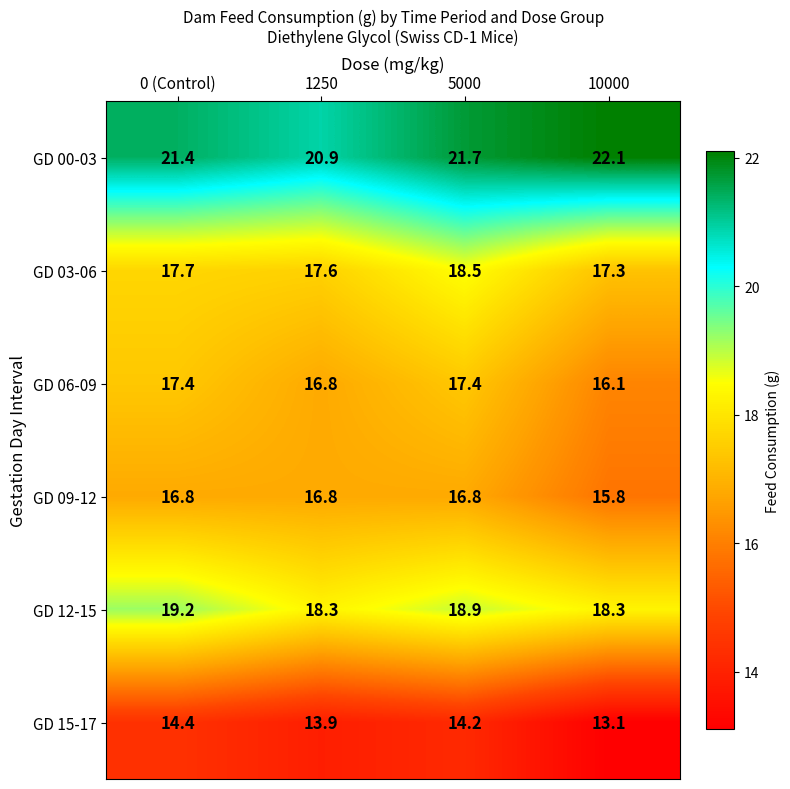

Reading left to right, transcribe all the data shown in this chart.

GD 00-03: 0 (Control)=21.4	1250=20.9	5000=21.7	10000=22.1
GD 03-06: 0 (Control)=17.7	1250=17.6	5000=18.5	10000=17.3
GD 06-09: 0 (Control)=17.4	1250=16.8	5000=17.4	10000=16.1
GD 09-12: 0 (Control)=16.8	1250=16.8	5000=16.8	10000=15.8
GD 12-15: 0 (Control)=19.2	1250=18.3	5000=18.9	10000=18.3
GD 15-17: 0 (Control)=14.4	1250=13.9	5000=14.2	10000=13.1